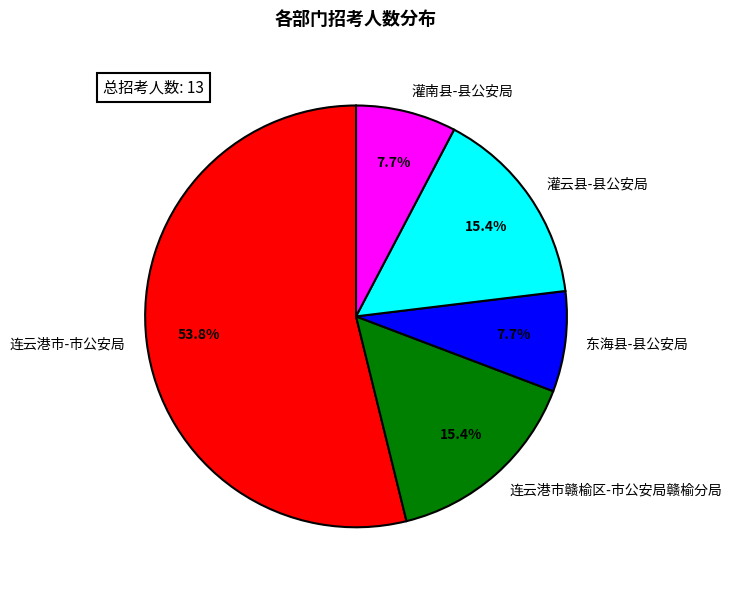

What is the total percentage of 灌云县-县公安局 and 东海县-县公安局?

23.1%